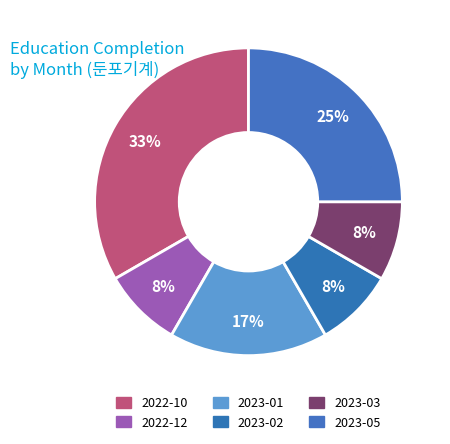

Which slice is the largest?

2022-10